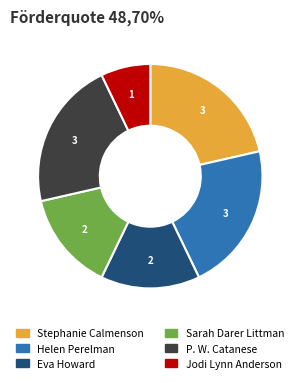

Is the sum of Jodi Lynn Anderson and Stephanie Calmenson greater than half?

No